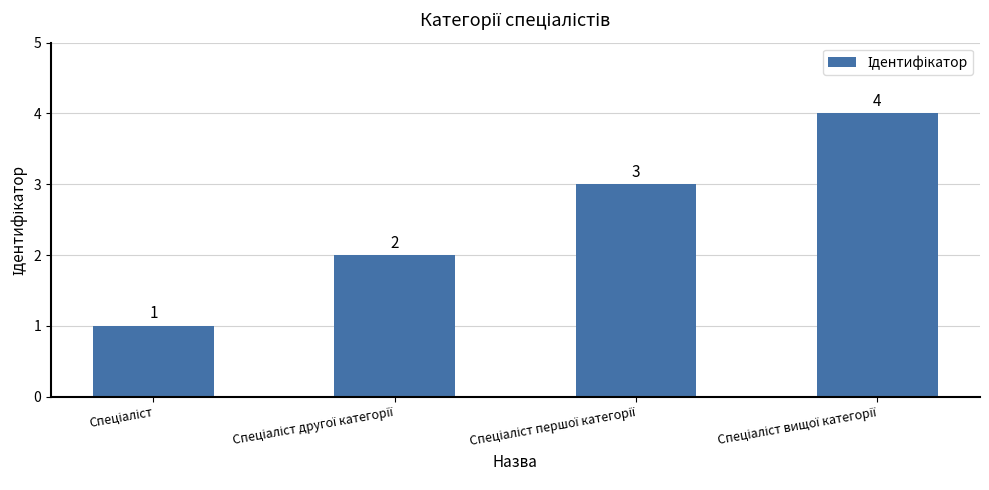

Count the values in the range 2 to 4.

3